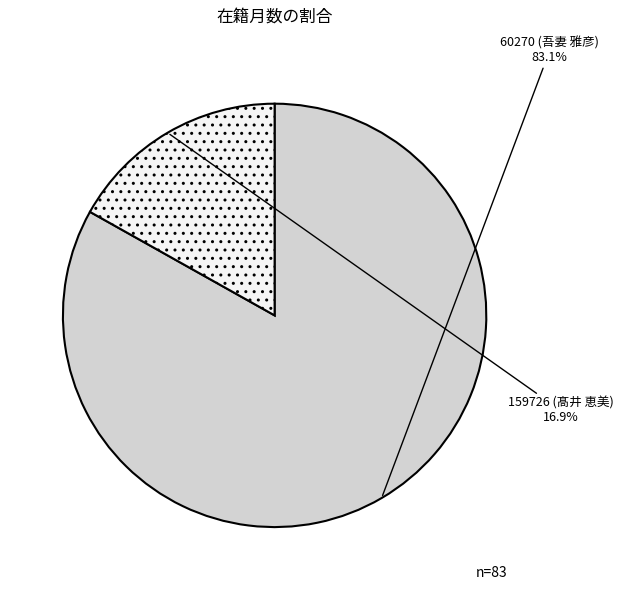

What is the smallest slice in the pie chart?

159726 (髙井 恵美)